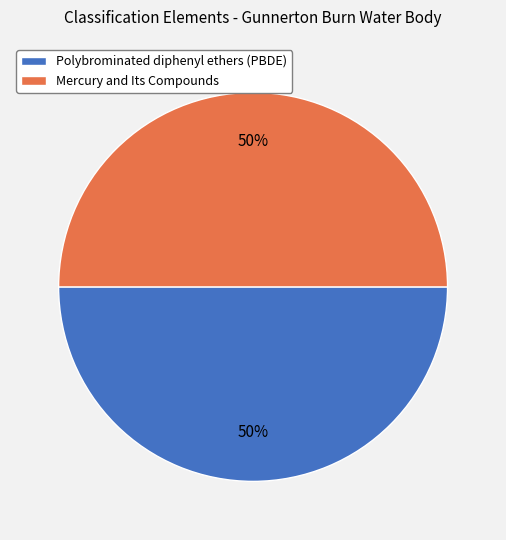

Is it true that Polybrominated diphenyl ethers (PBDE) is 39% of the pie?

False